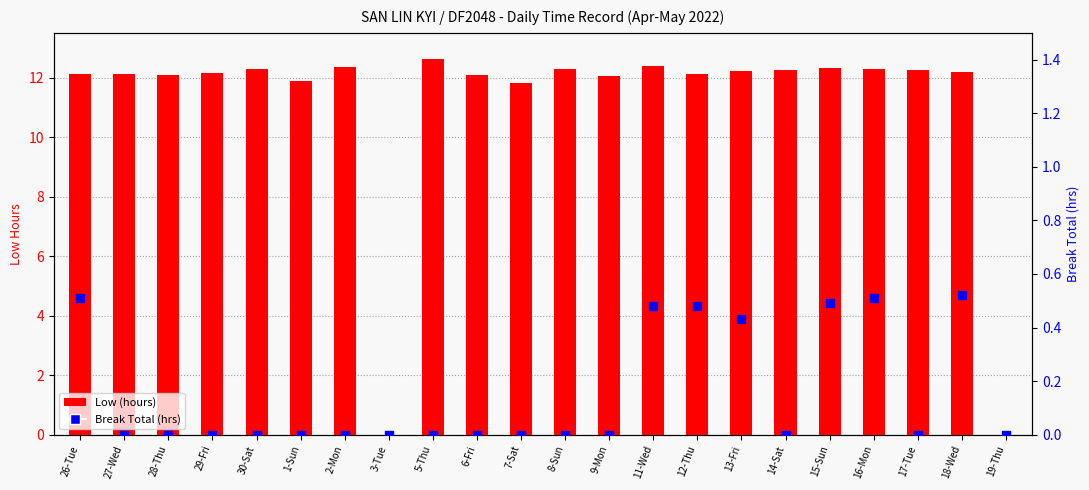

Is the value of Break Total (hrs) at 5-Thu greater than the value of Low (hours) at 6-Fri?

No